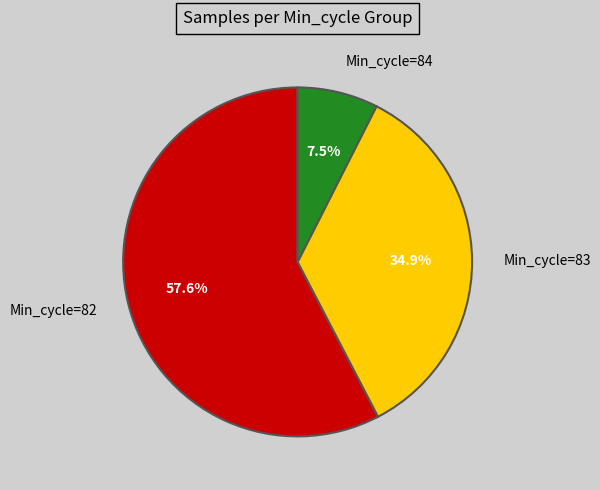

What is the largest slice in the pie chart?

Min_cycle=82